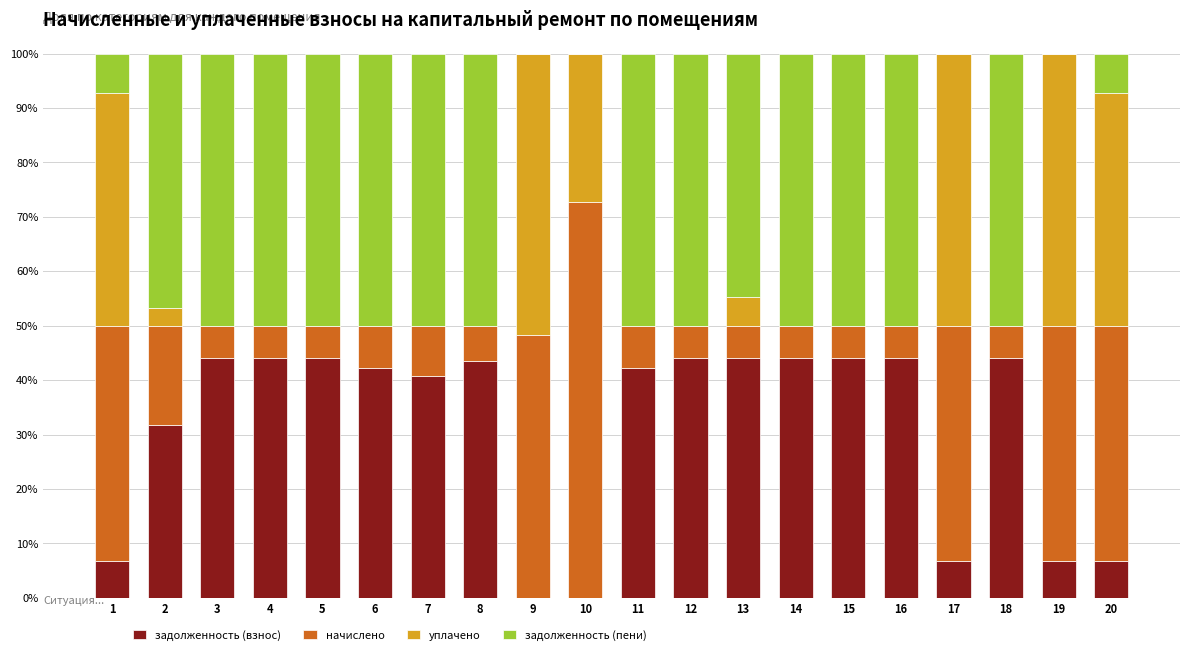

Is it true that задолженность (взнос) equals 29.4 at 4?

False